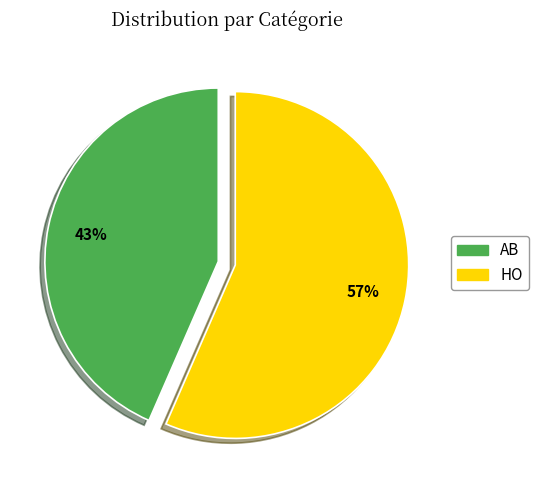

Which has a higher value, AB or HO?

HO